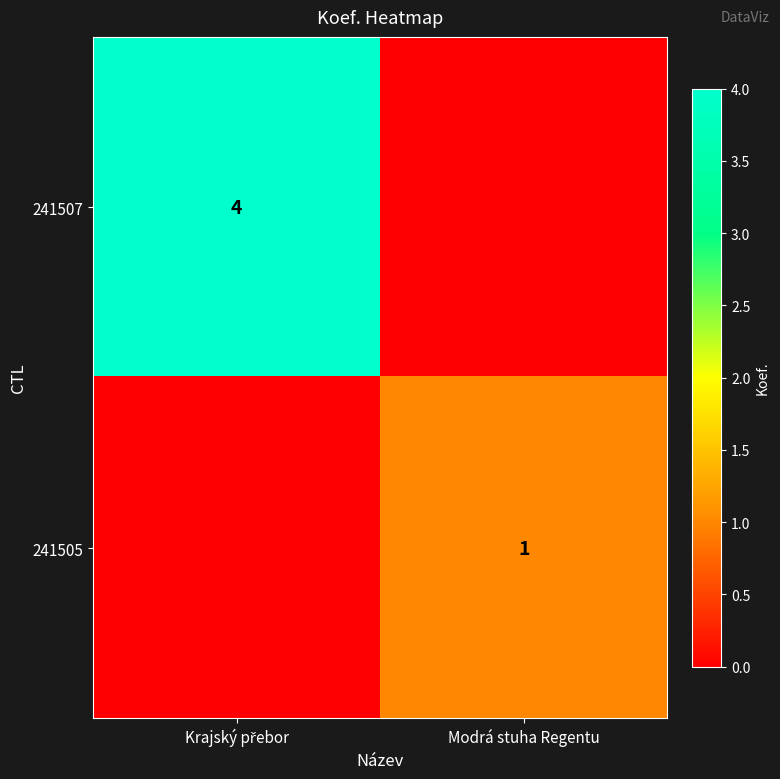

The 241505 series shows 2 at Modrá stuha Regentu. True or false?

False